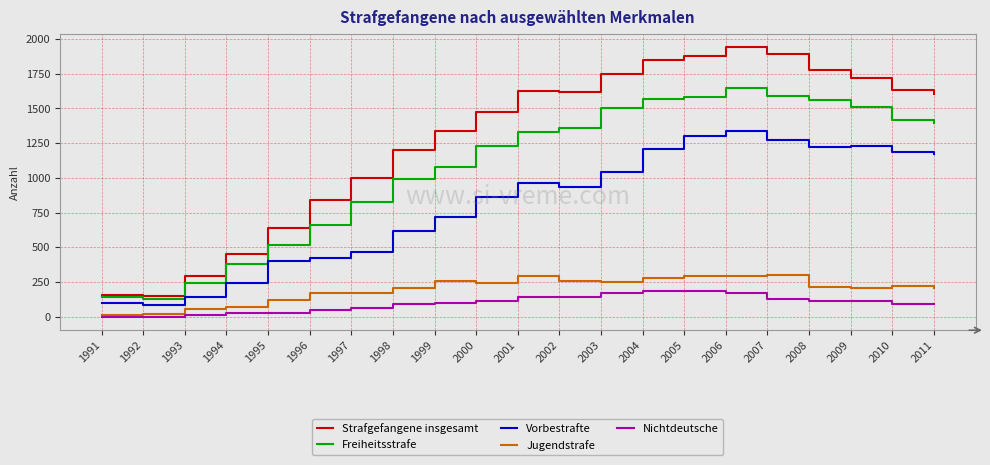

What is the maximum value for Freiheitsstrafe?

1646